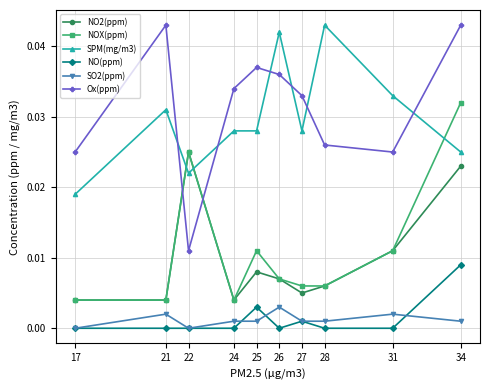

True or false: NOX(ppm) and NO(ppm) intersect in this chart.

False